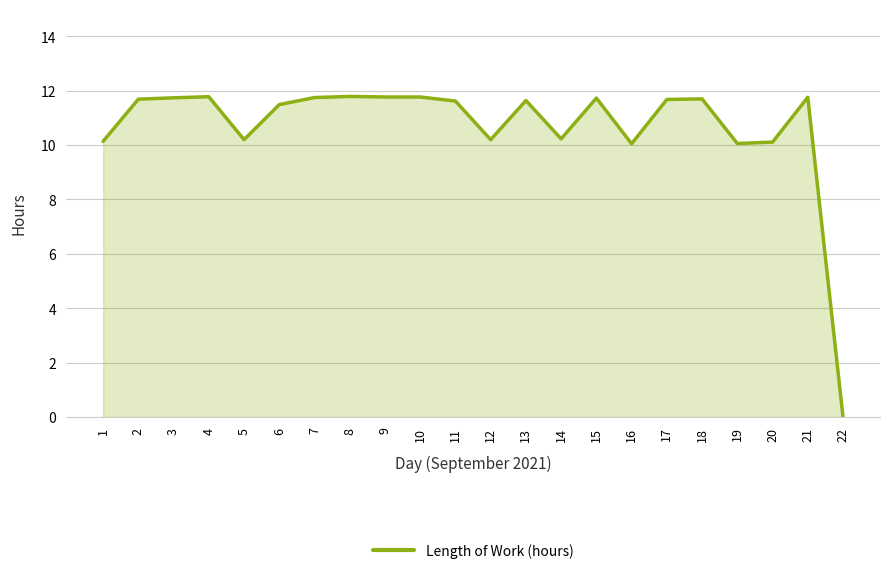

What is the ratio of the value at 13 to the value at 1?

1.1